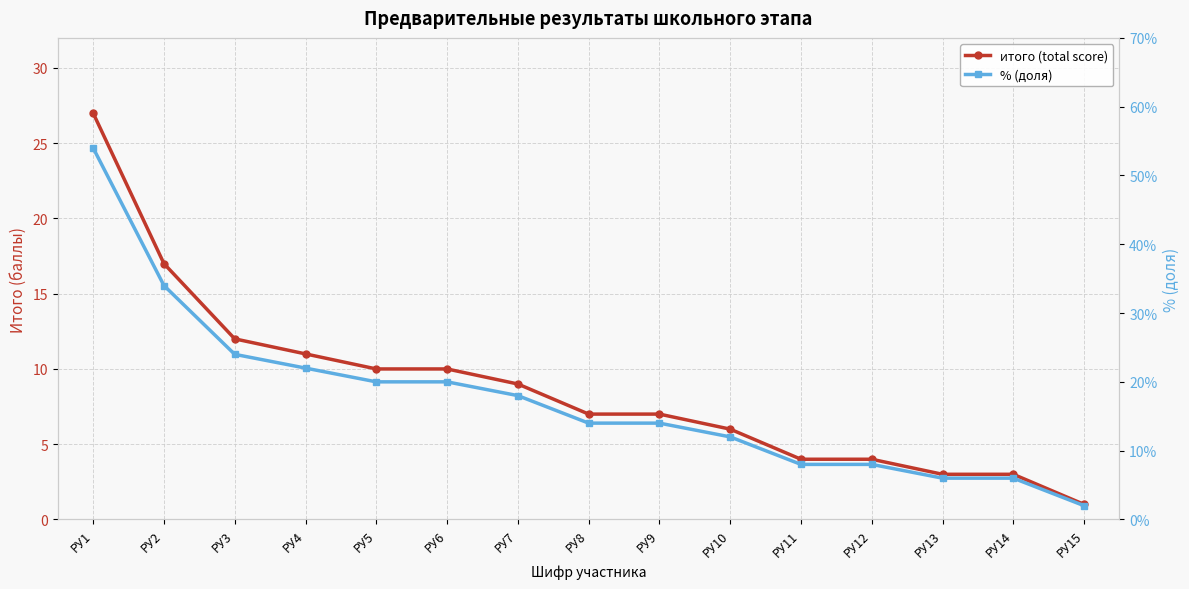

What are all the series names shown in the legend?

итого (total score), % (доля)